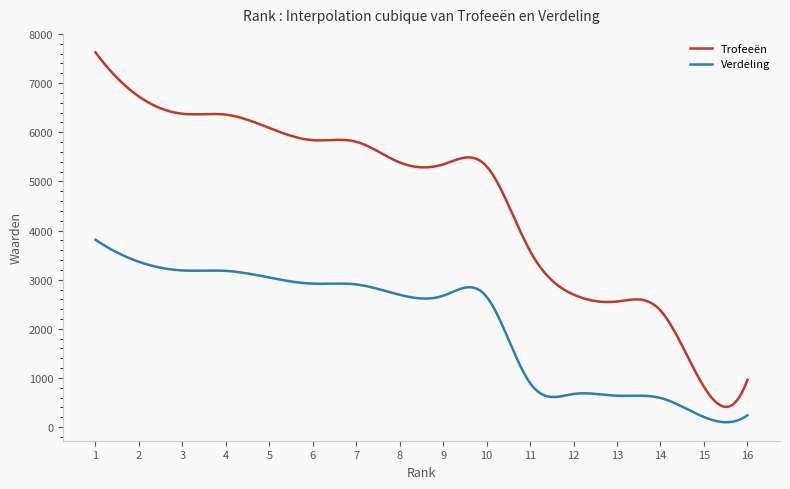

True or false: Trofeeën and Verdeling cross at least once.

False